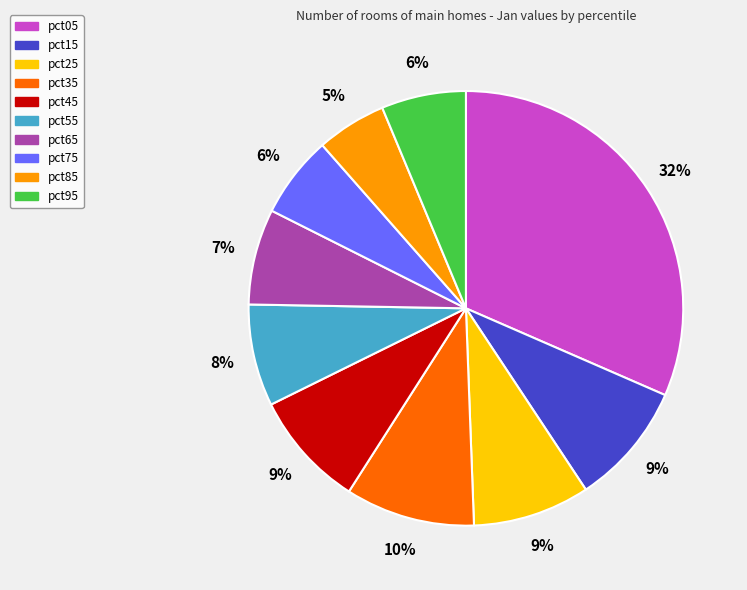

Which slice is the largest?

pct05